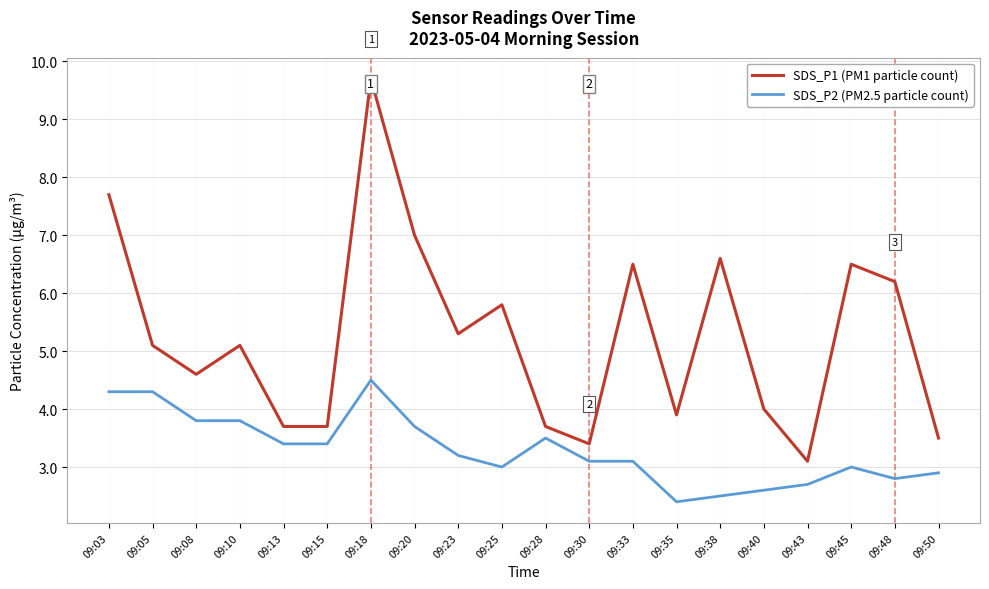

What is the total value across all series at 09:35?

6.3